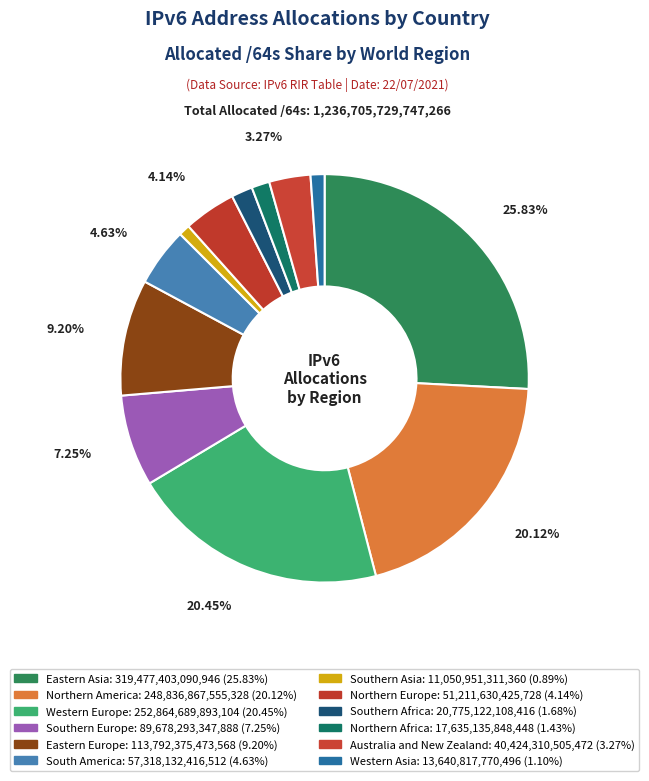

How many slices are in this pie chart?

12